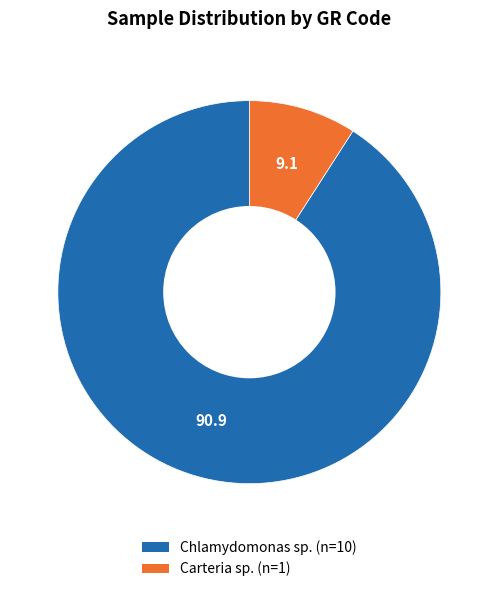

Does any single category account for the majority?

Yes